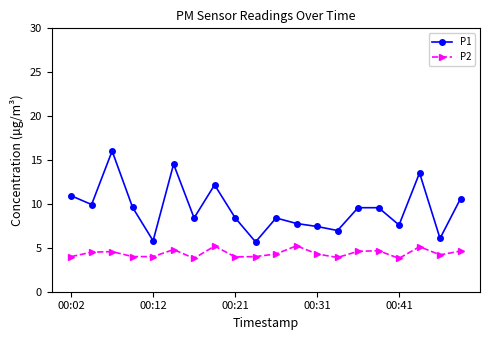

What are all the series names shown in the legend?

P1, P2